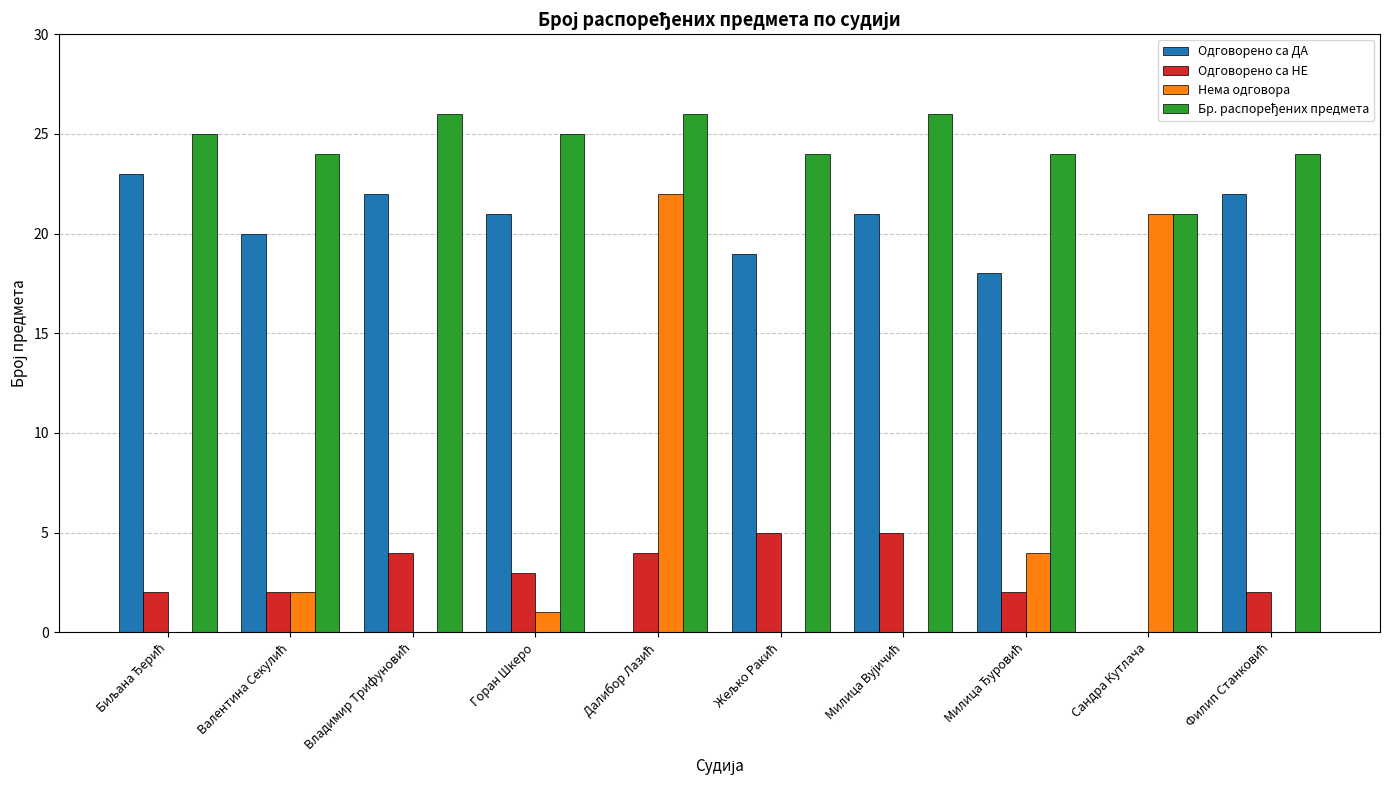

What is the highest value of the Одговорено са ДА series?

23